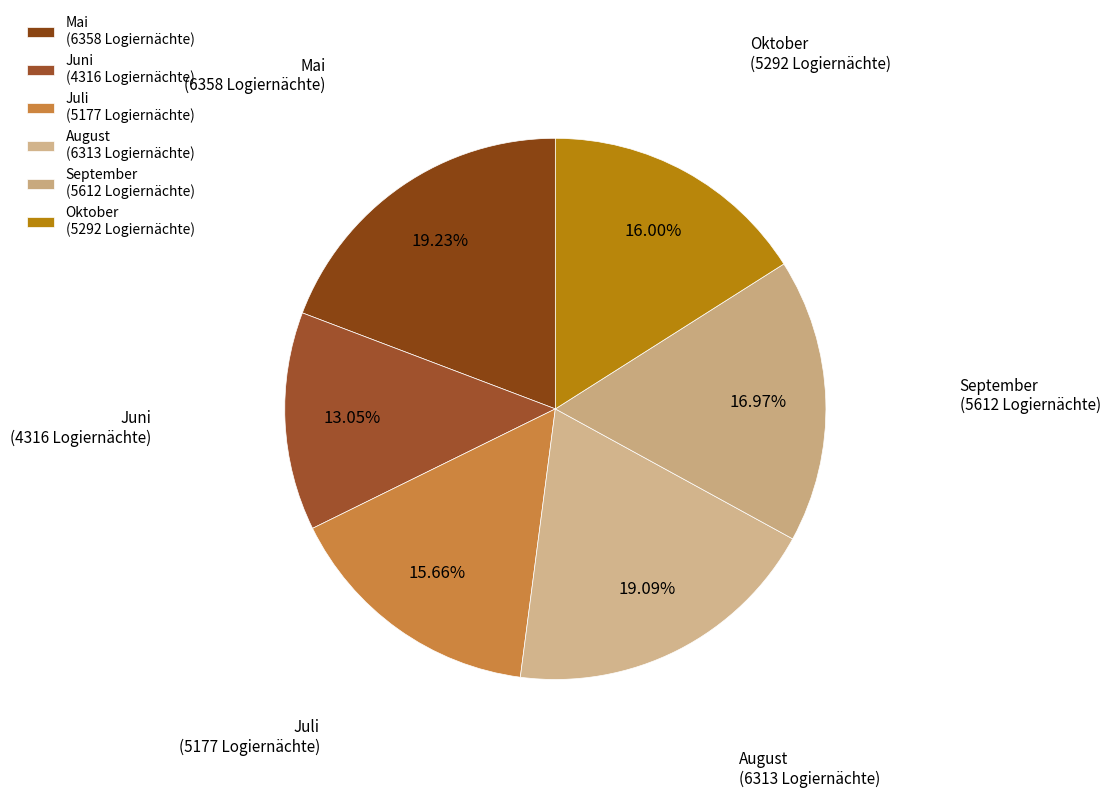

How many segments does this pie chart have?

6